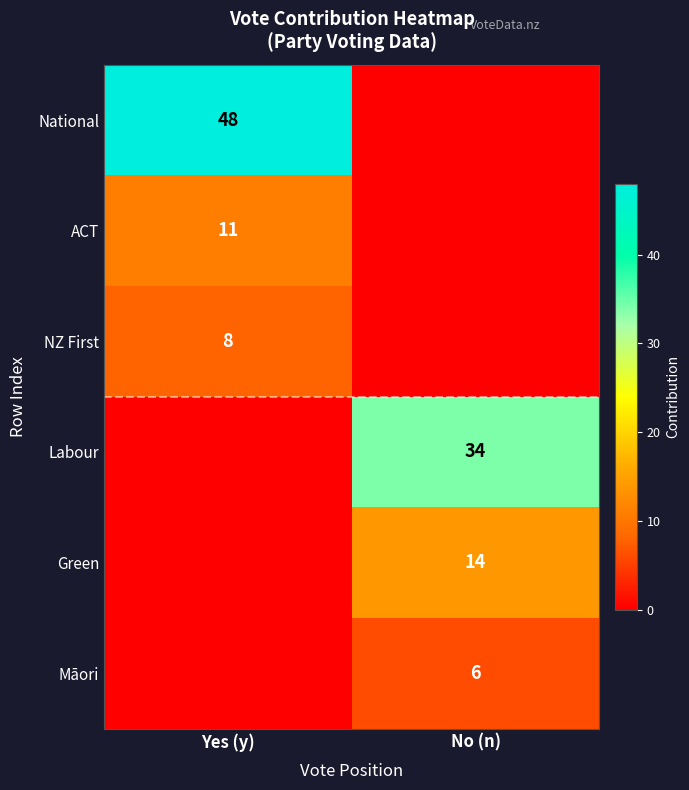

Count the number of data series in this chart.

6